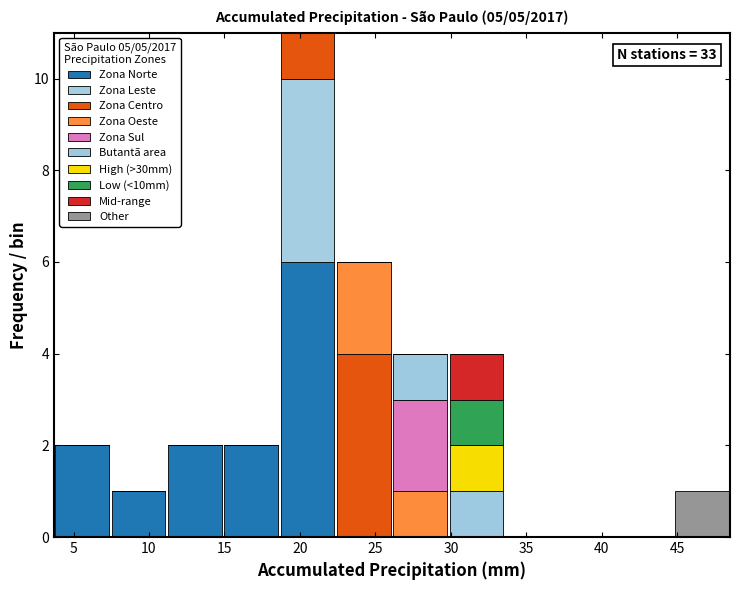

Which range on the x-axis has the tallest stacked bar (by total height)?

18.5 to 22.5